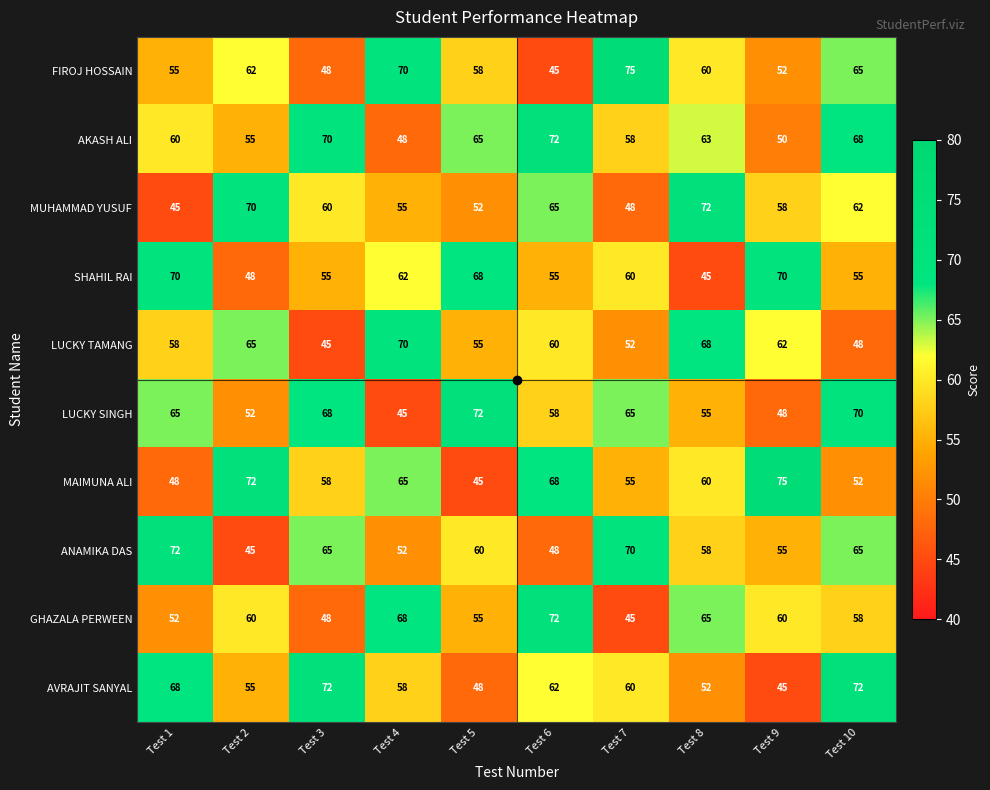

Count the AVRAJIT SANYAL values in the range 52 to 68.

6